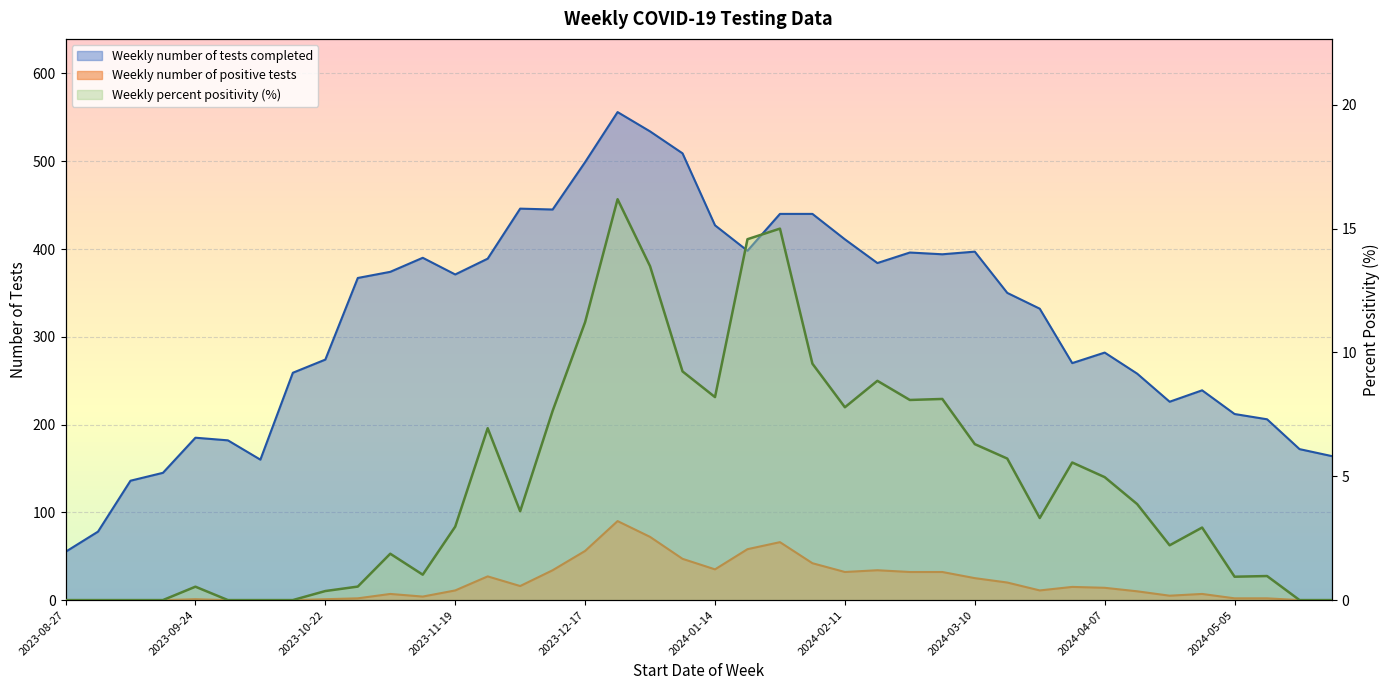

What is the difference between the maximum and second lowest values in the Weekly percent positivity series?

16.2